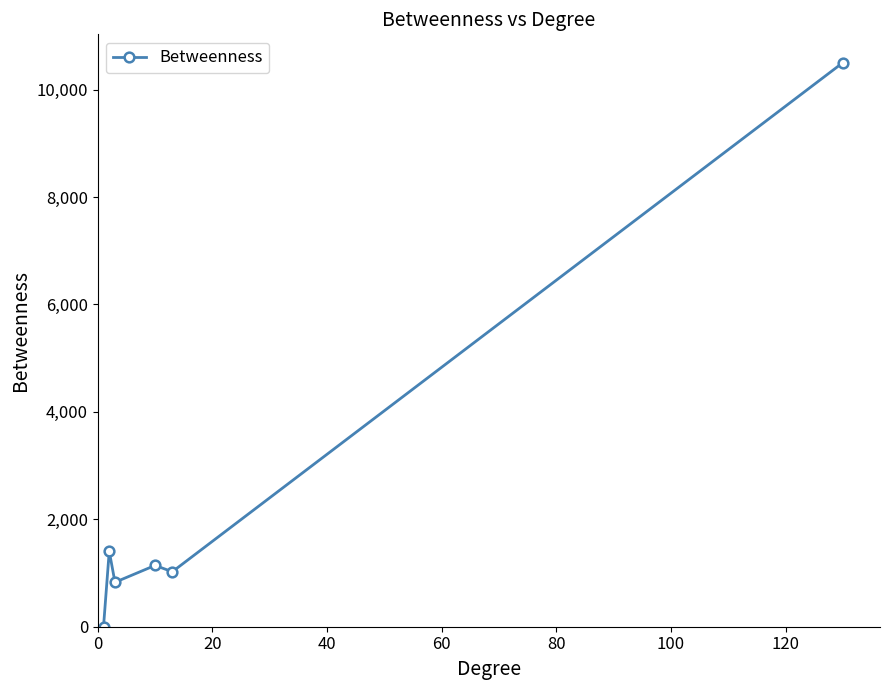

How many lines are shown in the chart?

1